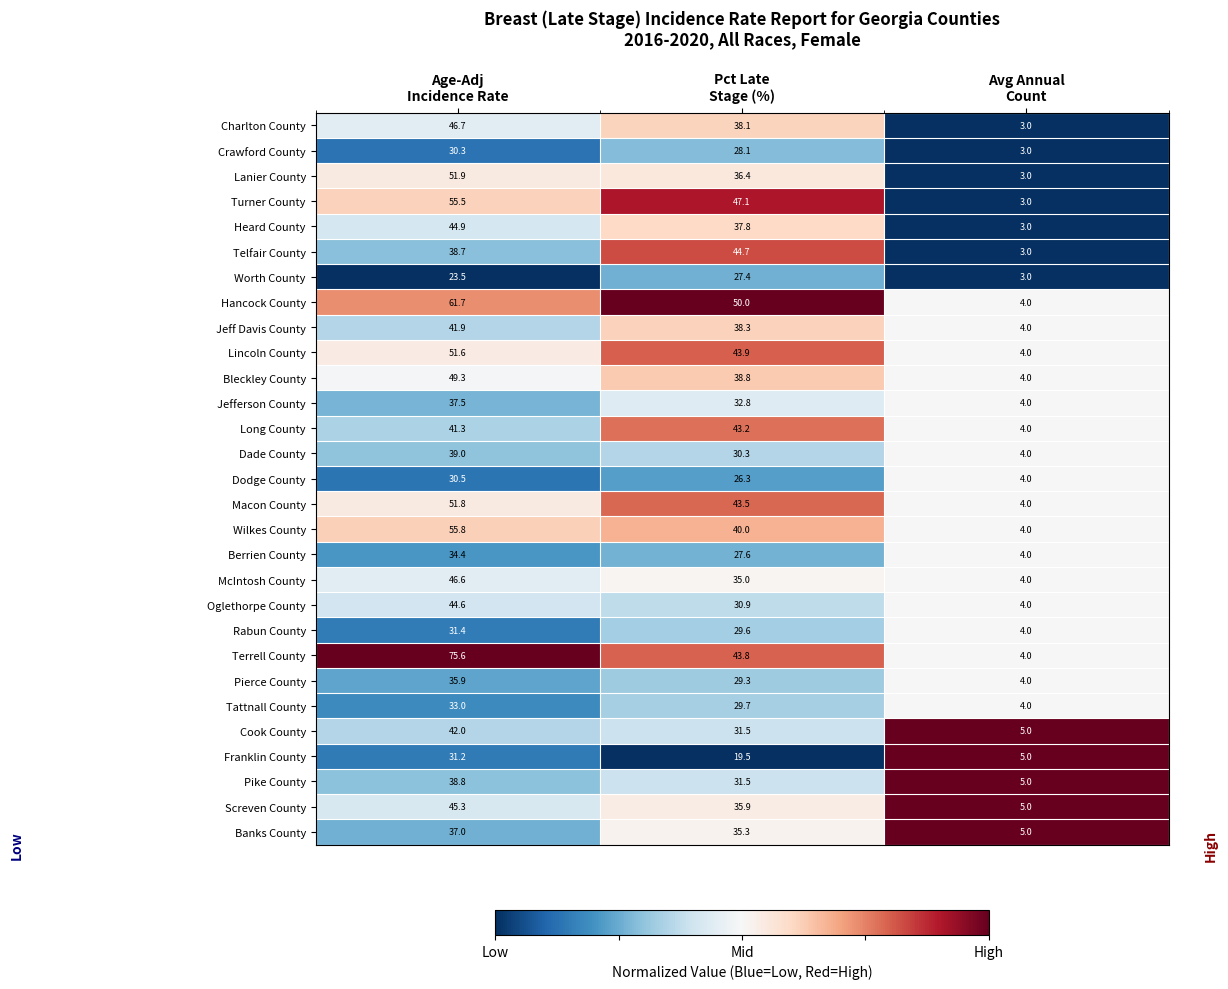

What is the spread (max minus min) of values at Pct Late
Stage (%)?

30.5